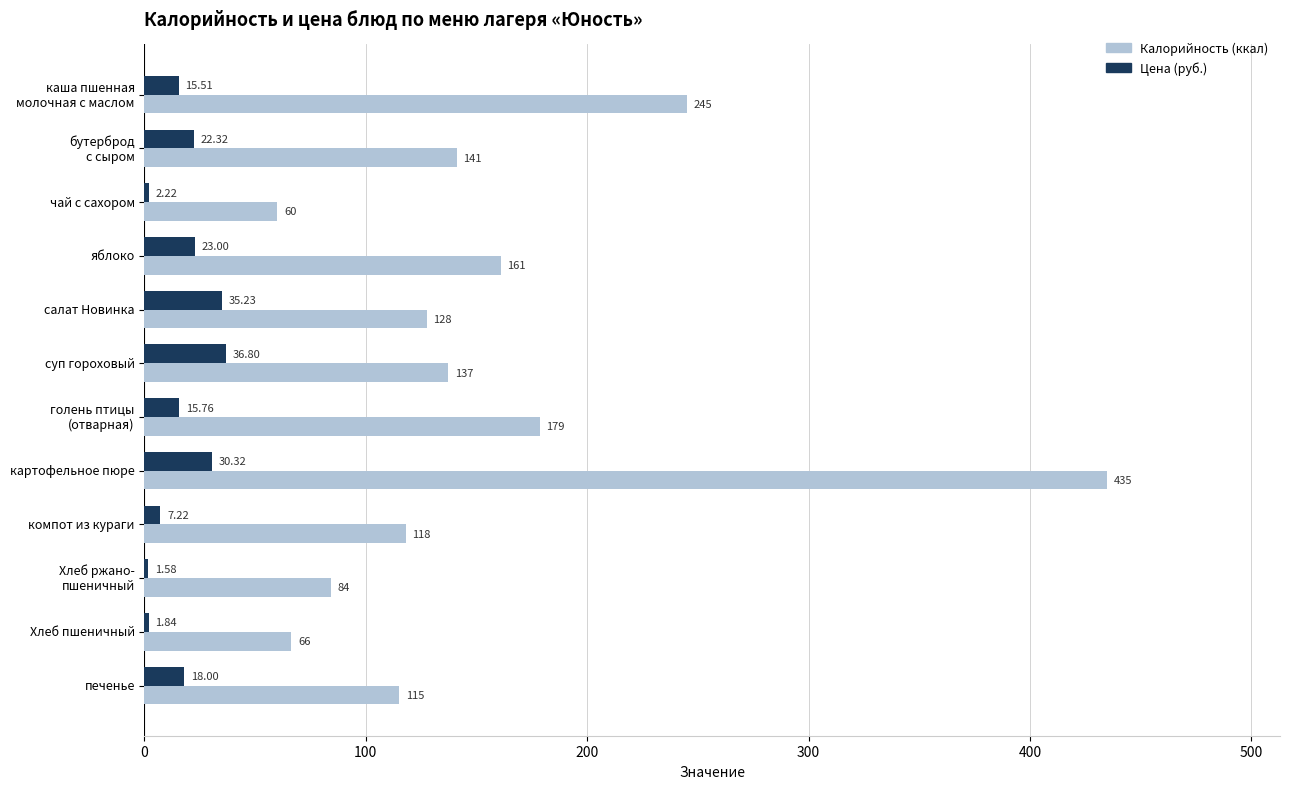

At how many categories does at least one series exceed 432?

1